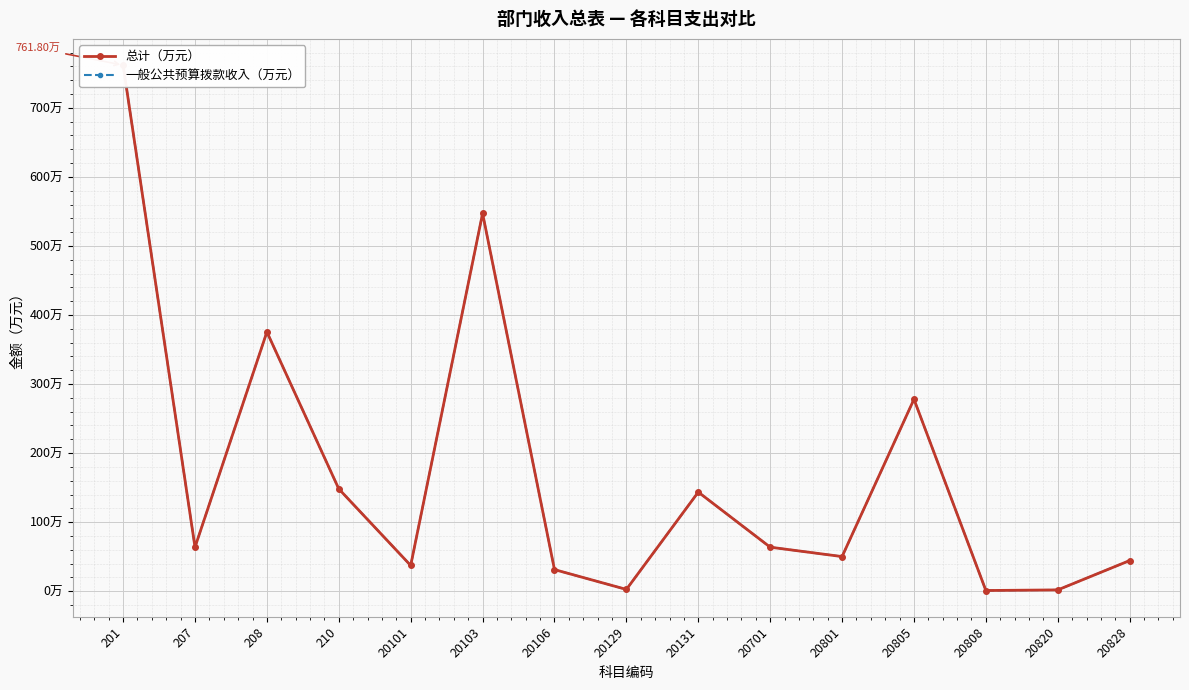

Is this an area chart (filled region under the line)?

No